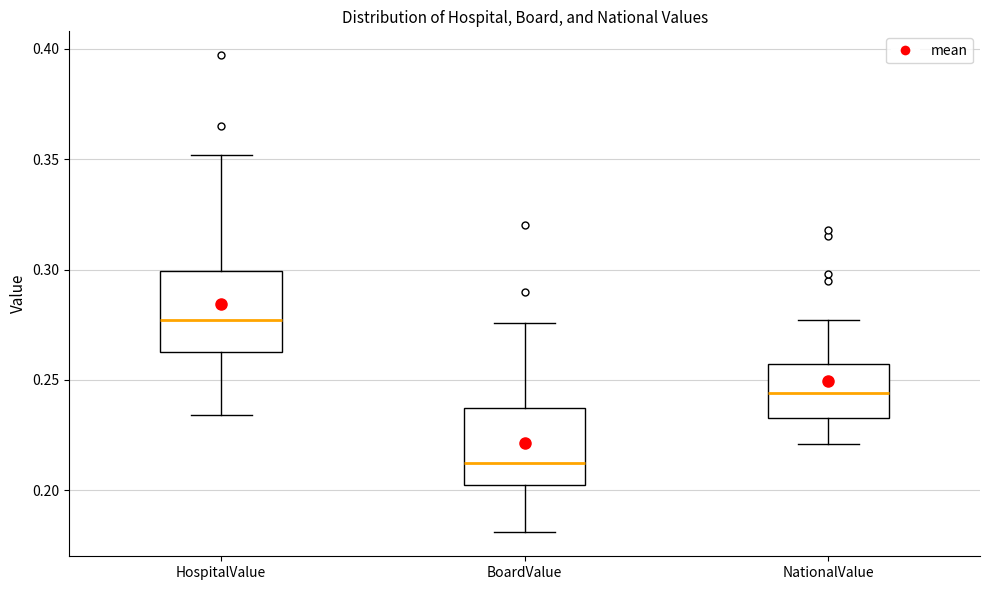

Where does the median line of the box for BoardValue sit on the y-axis? The values are not printed on the chart, so give them approximately, as read against the axis.

0.215